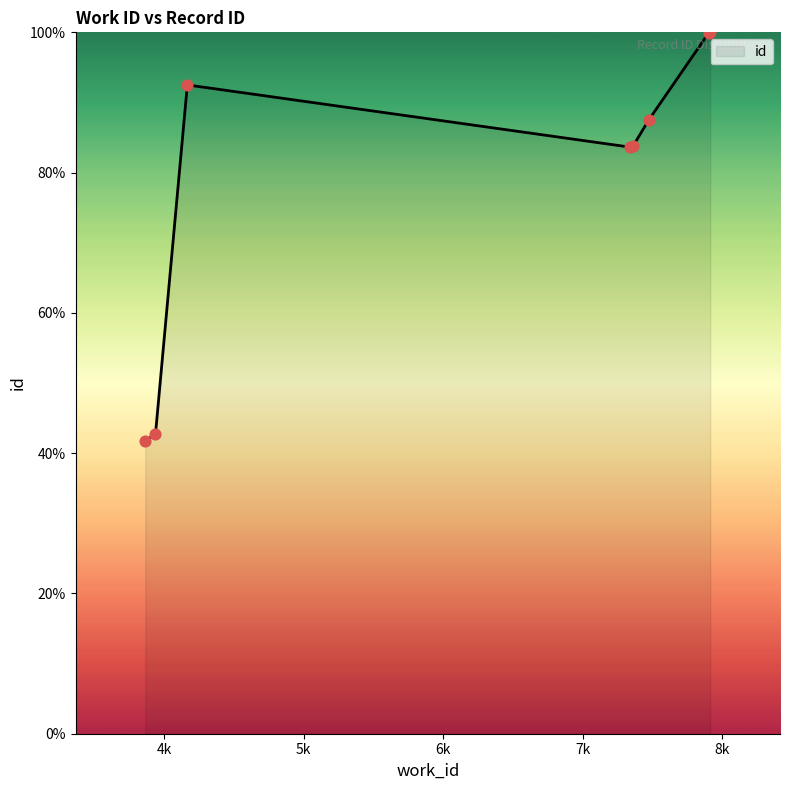

What is the minimum value shown in the chart?

41.7